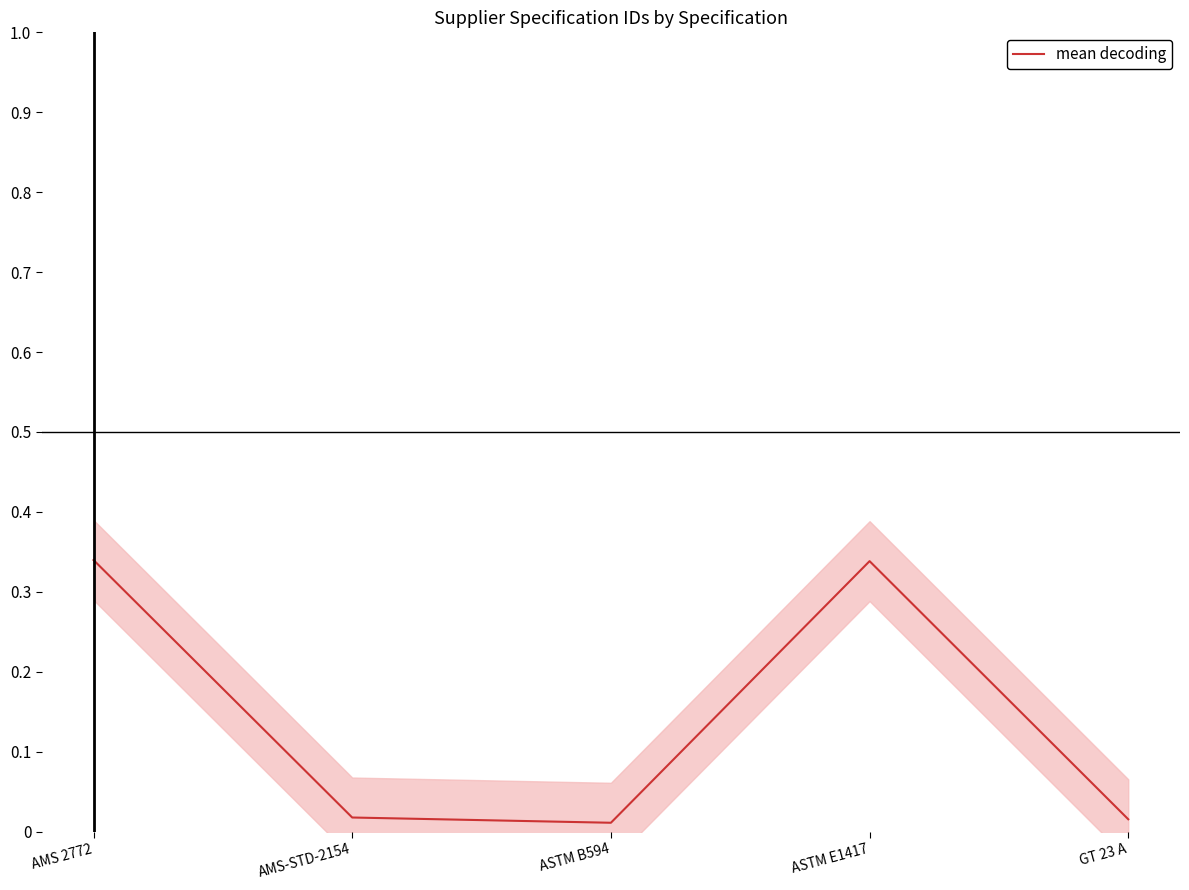

Reading left to right, extract all data points from this chart.

AMS 2772=0.3	AMS-STD-2154=0.0	ASTM B594=0.0	ASTM E1417=0.3	GT 23 A=0.0